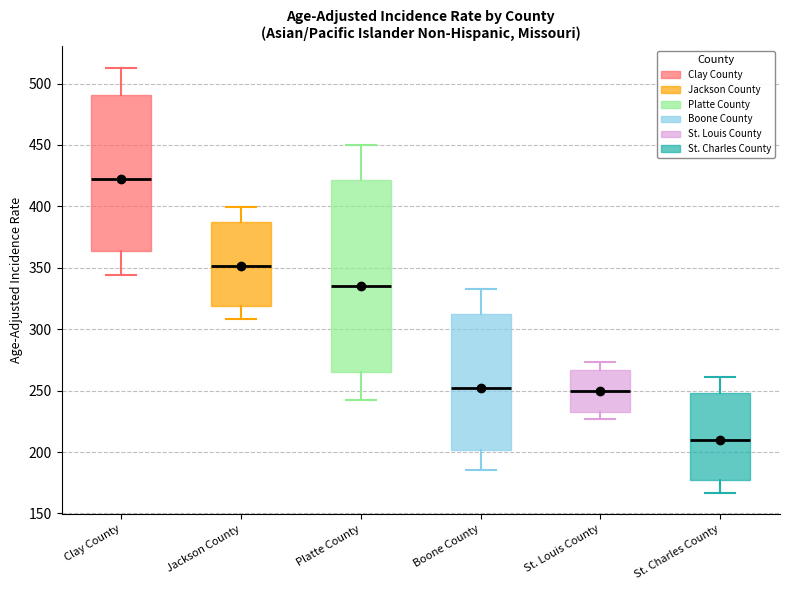

Where is the upper edge of the box for Platte County on the y-axis? The values are not printed on the chart, so give them approximately, as read against the axis.

420